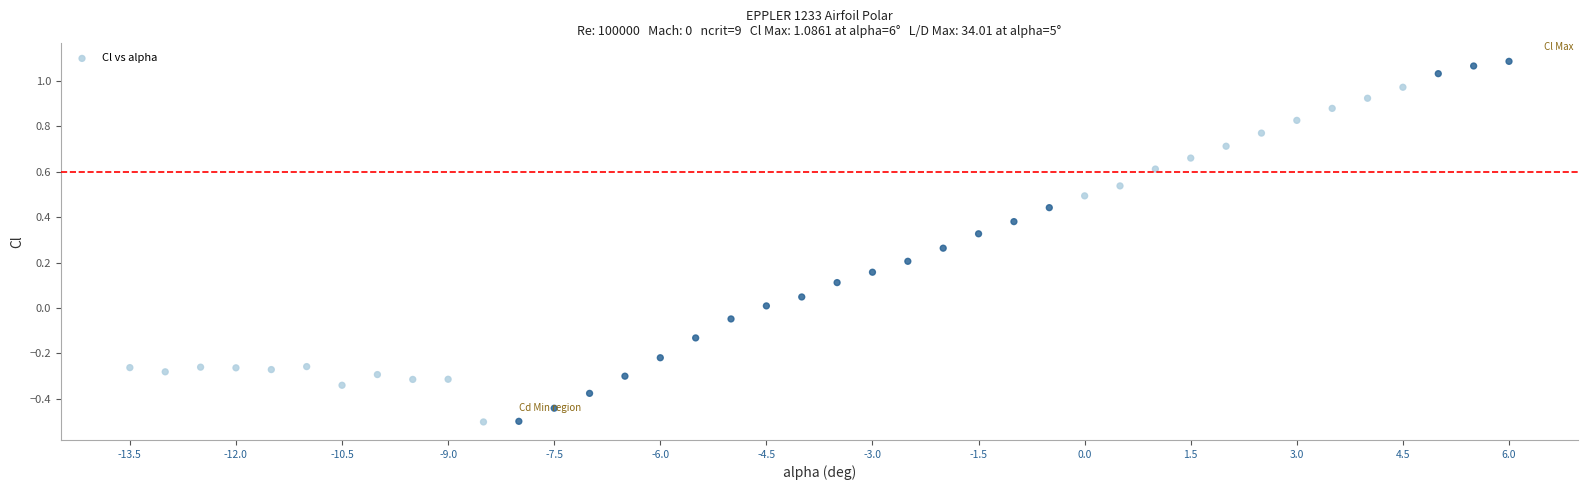

What is the range of Y values (max minus min)?

1.6